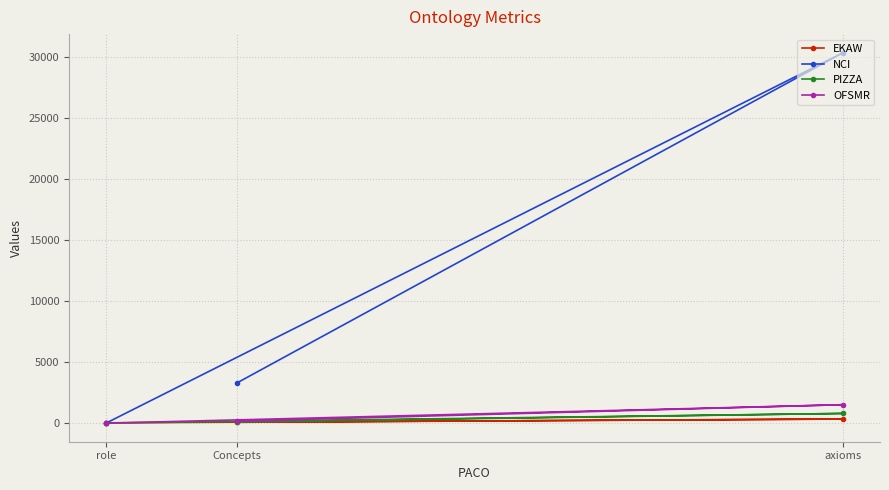

True or false: NCI has a value of 2 at role.

False